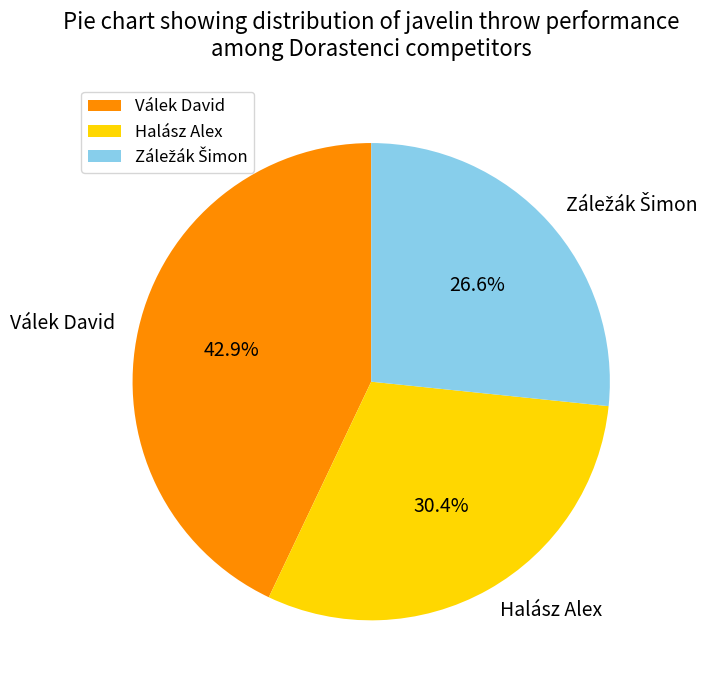

To the nearest percent, what portion does Válek David represent?

43%